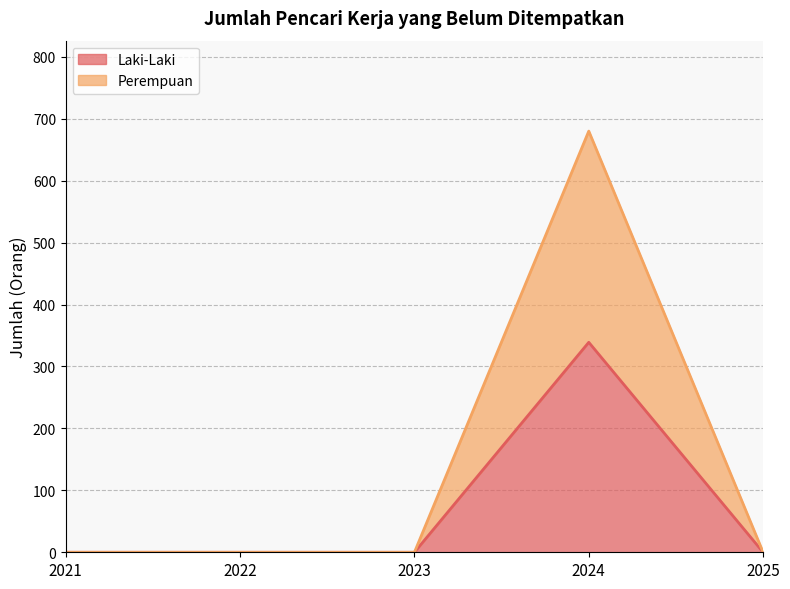

True or false: Perempuan has a value of -356 at 2023.

False